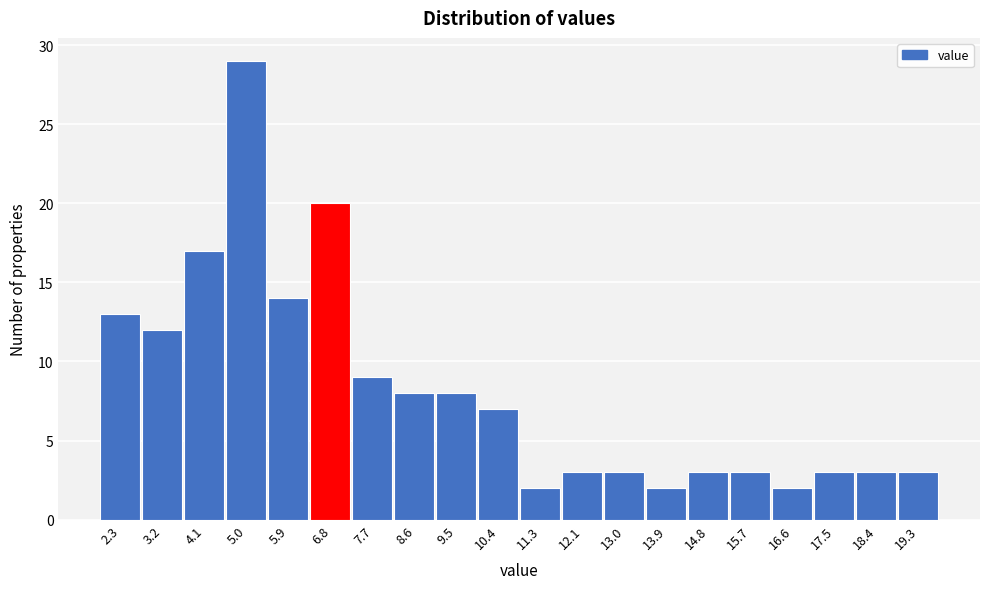

Reading left to right, list all the values displayed in this chart.

2.3=13	3.2=12	4.1=17	5.0=29	5.9=14	6.8=20	7.7=9	8.6=8	9.5=8	10.4=7	11.3=2	12.1=3	13.0=3	13.9=2	14.8=3	15.7=3	16.6=2	17.5=3	18.4=3	19.3=3